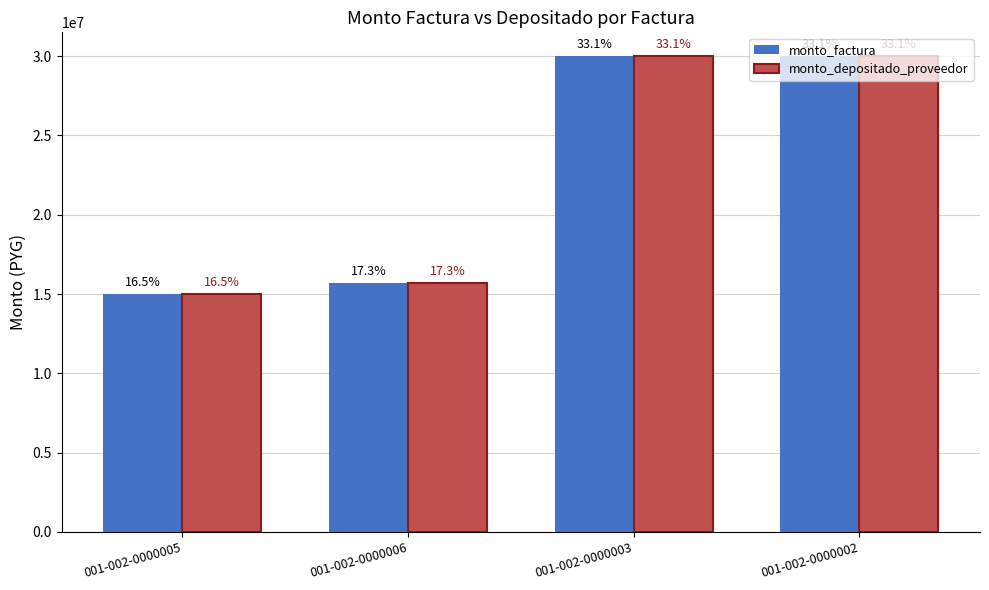

Reading left to right, list all the values displayed in this chart.

monto_factura: 15000000	15714286	30000000	30000000
monto_depositado_proveedor: 15000000	15714286	30000000	30000000